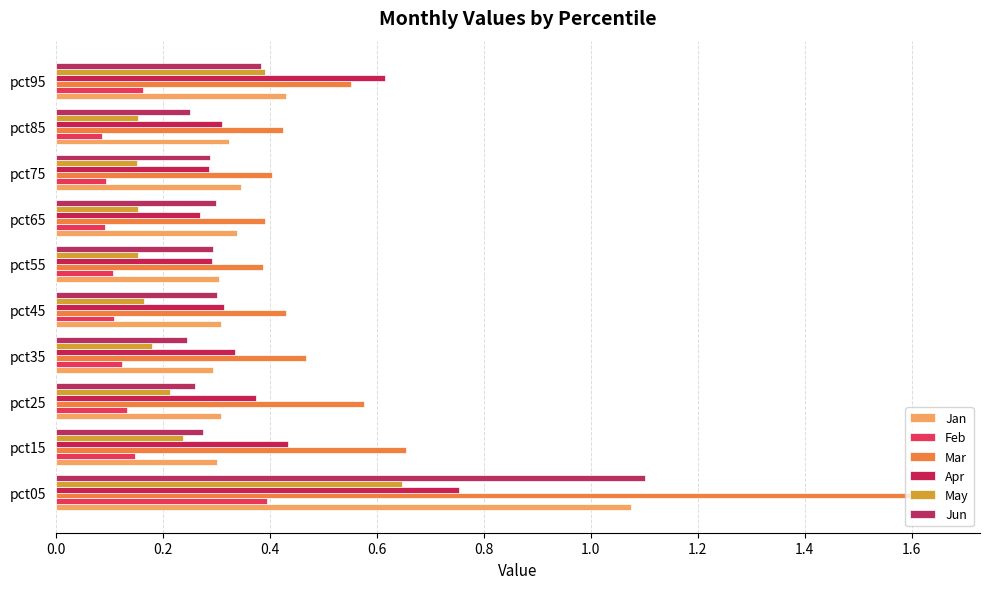

What is the greatest value displayed?

1.6